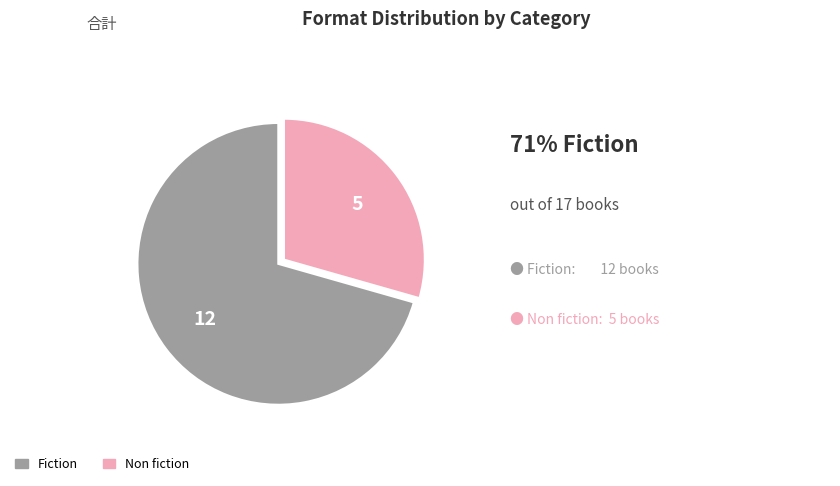

Count the number of slices in the pie.

2